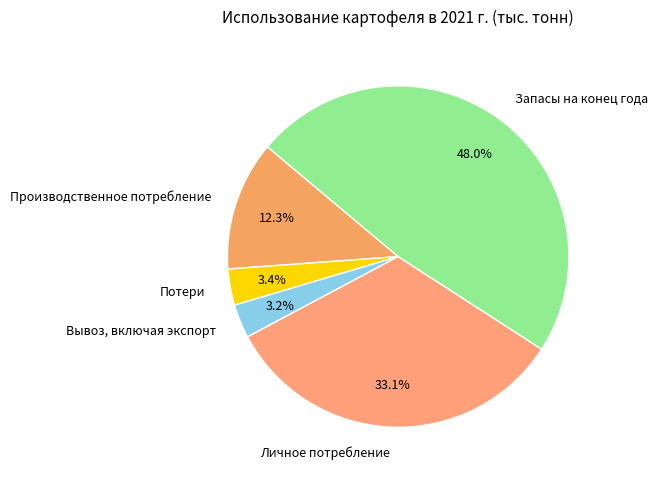

Does Потери account for over 50% of the chart?

No